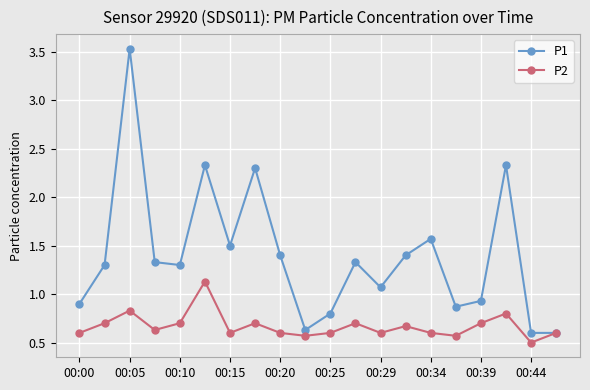

What is the value of the P1 point at the 15th from the left?

1.6